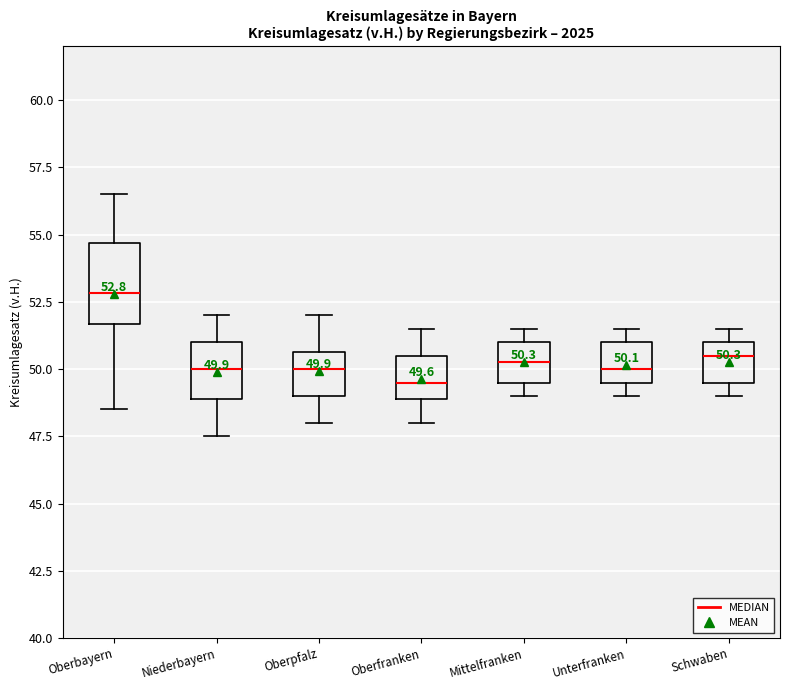

Comparing the boxes themselves (not the whiskers), which one is the tallest?

Oberbayern